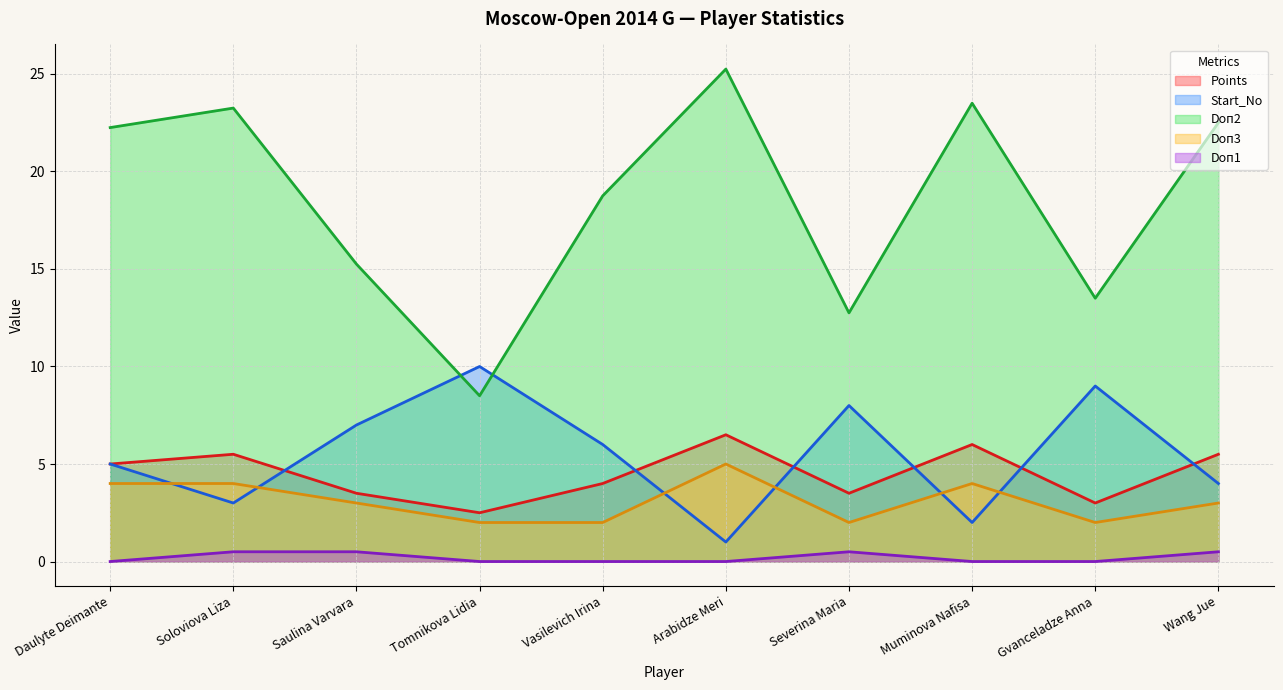

List the series in order of their peak value, lowest first.

Doп1, Doп3, Points, Start_No, Doп2